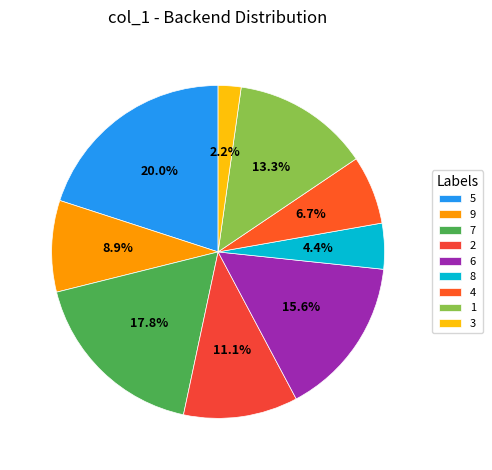

To the nearest percent, what portion does 9 represent?

9%